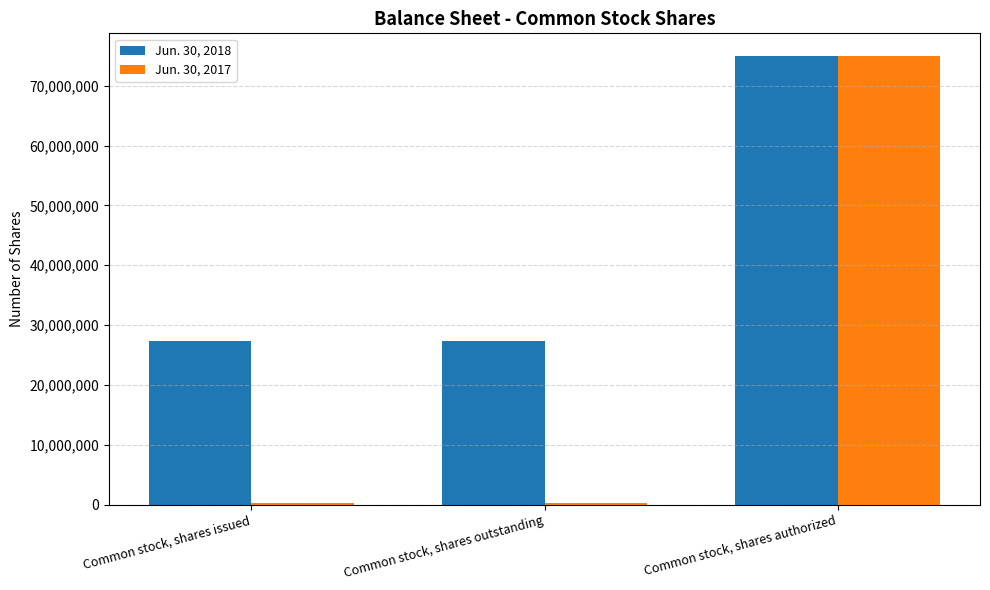

List the series in order of their overall mean, lowest first.

Jun. 30, 2017, Jun. 30, 2018